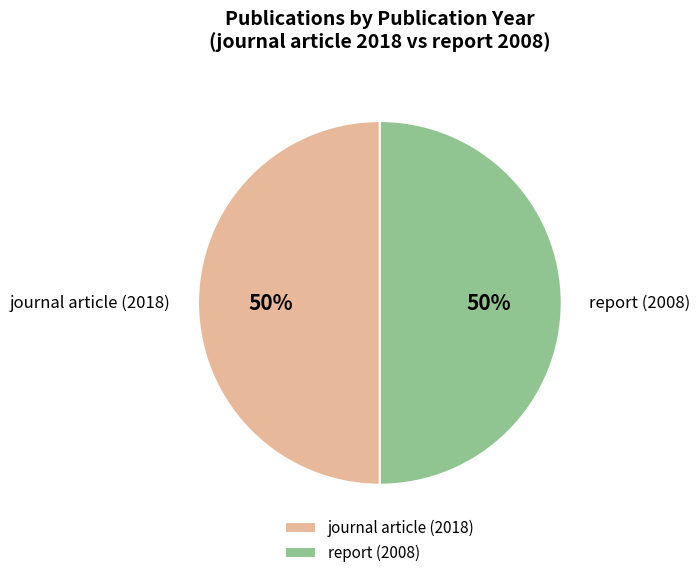

How many slices are in this pie chart?

2